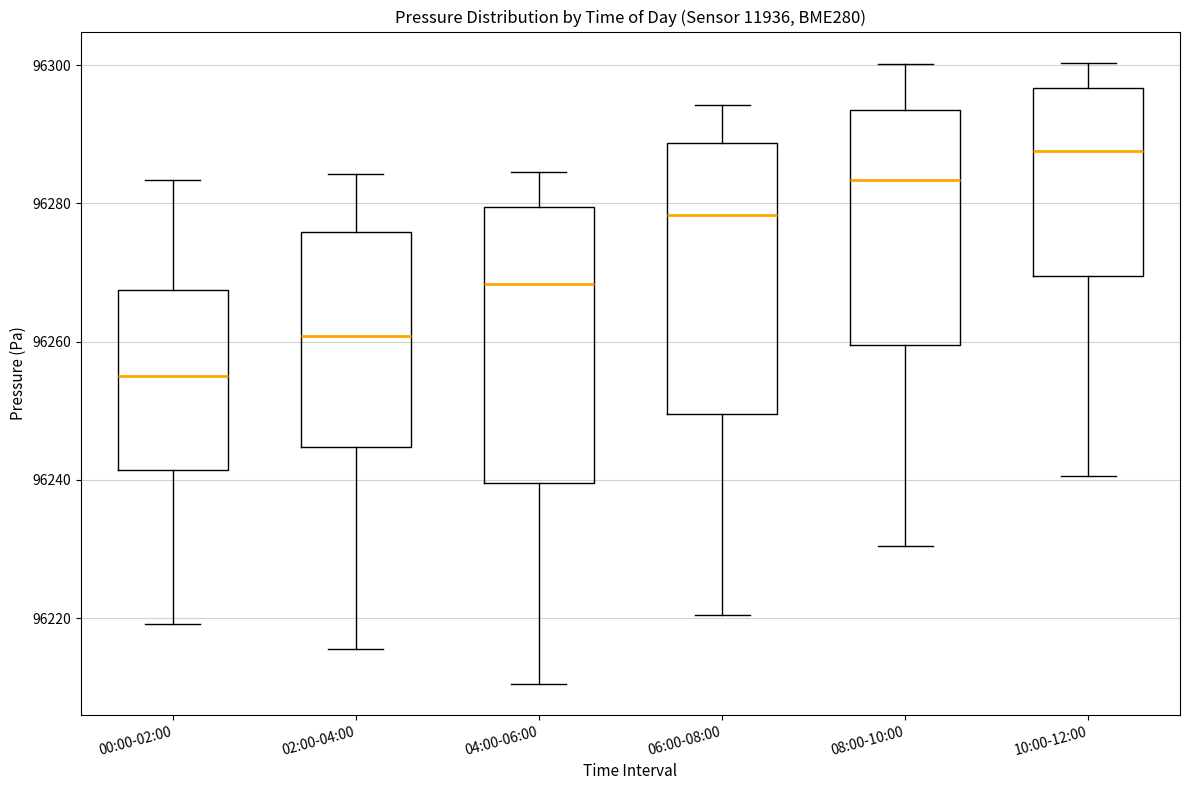

Where is the lower edge of the box for 02:00-04:00 on the y-axis? The values are not printed on the chart, so give them approximately, as read against the axis.

96244